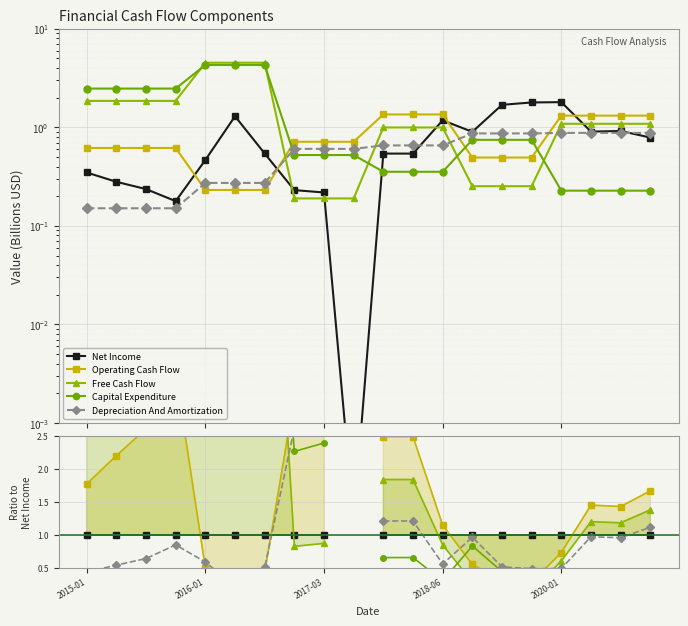

True or false: Operating Cash Flow and Free Cash Flow intersect in this chart.

True